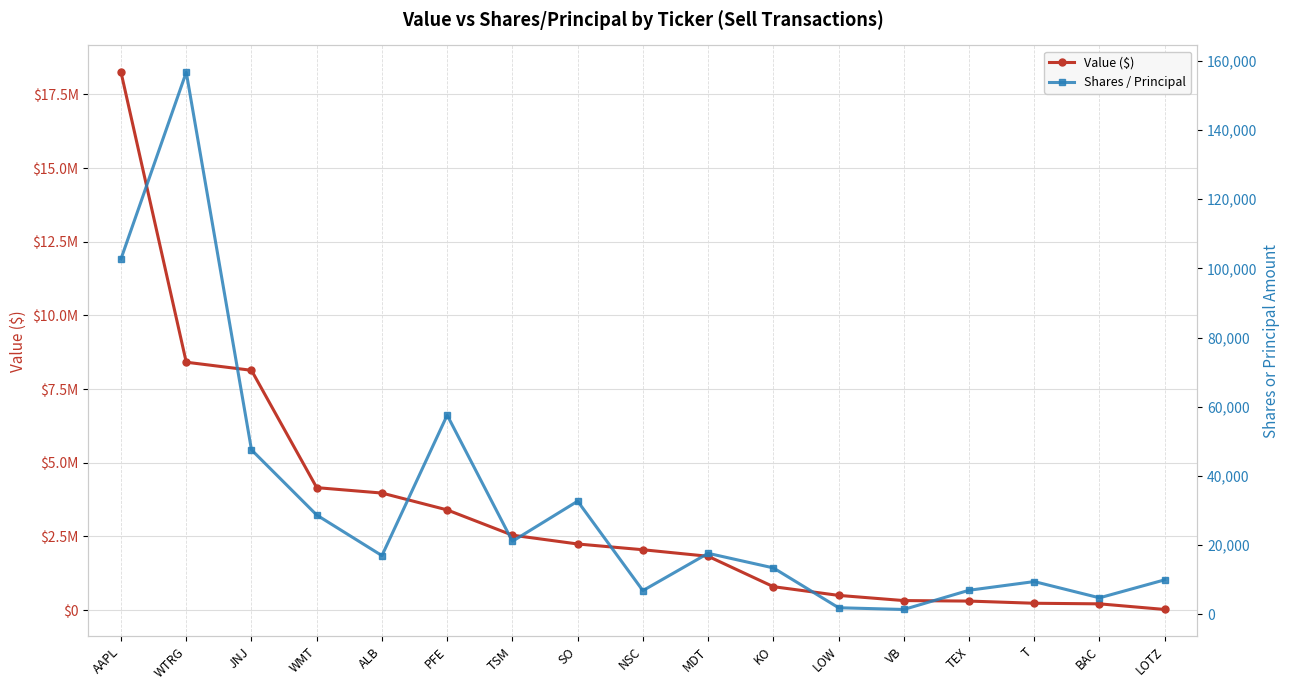

True or false: Shares / Principal and Value ($) cross at least once.

False